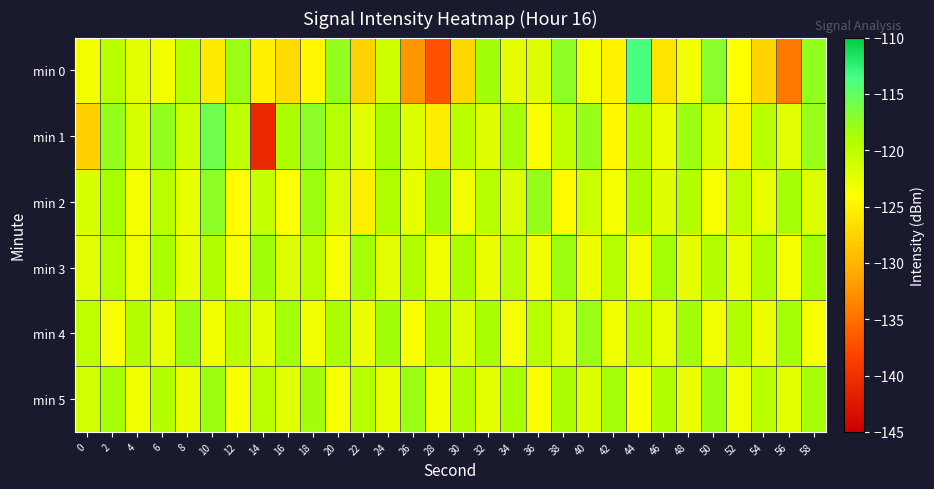

Reading left to right, list all the values displayed in this chart.

min 0: 0=-123.3	2=-119.7	4=-122.4	6=-123.4	8=-119.5	10=-125.6	12=-118.0	14=-125.3	16=-126.9	18=-124.5	20=-117.6	22=-127.5	24=-121.0	26=-132.3	28=-137.0	30=-127.2	32=-118.4	34=-122.5	36=-122.0	38=-117.3	40=-123.2	42=-125.0	44=-113.9	46=-126.2	48=-123.2	50=-117.1	52=-124.0	54=-127.5	56=-134.3	58=-117.6
min 1: 0=-127.8	2=-117.7	4=-121.5	6=-117.6	8=-120.9	10=-115.9	12=-120.0	14=-140.7	16=-118.9	18=-117.3	20=-119.5	22=-122.3	24=-118.7	26=-121.9	28=-125.4	30=-119.8	32=-122.1	34=-118.5	36=-123.7	38=-120.2	40=-117.8	42=-124.6	44=-119.3	46=-122.8	48=-118.1	50=-121.5	52=-124.9	54=-119.6	56=-122.3	58=-117.9
min 2: 0=-121.5	2=-118.7	4=-123.4	6=-119.8	8=-122.6	10=-117.3	12=-124.1	14=-120.5	16=-123.9	18=-118.2	20=-121.8	22=-125.3	24=-119.1	26=-122.7	28=-118.4	30=-123.2	32=-119.6	34=-122.0	36=-117.7	38=-124.4	40=-120.8	42=-123.5	44=-118.9	46=-122.1	48=-119.3	50=-123.8	52=-120.2	54=-122.6	56=-118.5	58=-121.9
min 3: 0=-122.3	2=-119.5	4=-123.1	6=-118.8	8=-122.7	10=-119.2	12=-123.6	14=-118.4	16=-122.0	18=-119.8	20=-123.4	22=-118.6	24=-122.2	26=-119.4	28=-123.0	30=-118.9	32=-122.8	34=-119.6	36=-123.2	38=-118.1	40=-122.9	42=-119.7	44=-123.3	46=-118.5	48=-122.5	50=-119.3	52=-122.7	54=-119.1	56=-123.5	58=-118.7
min 4: 0=-120.1	2=-123.8	4=-119.4	6=-122.6	8=-118.2	10=-123.0	12=-119.8	14=-122.4	16=-118.6	18=-123.2	20=-119.0	22=-122.8	24=-118.4	26=-123.6	28=-119.2	30=-122.0	32=-118.8	34=-123.4	36=-119.6	38=-122.2	40=-118.0	42=-123.0	44=-119.8	46=-122.6	48=-118.4	50=-123.2	52=-119.4	54=-122.8	56=-118.6	58=-123.4
min 5: 0=-121.2	2=-118.6	4=-123.0	6=-119.4	8=-122.8	10=-118.2	12=-123.6	14=-119.8	16=-122.2	18=-118.4	20=-123.4	22=-119.6	24=-122.6	26=-118.0	28=-123.2	30=-119.2	32=-122.4	34=-118.8	36=-123.8	38=-119.0	40=-122.0	42=-118.6	44=-123.6	46=-119.4	48=-122.8	50=-118.2	52=-123.0	54=-119.8	56=-122.4	58=-118.6